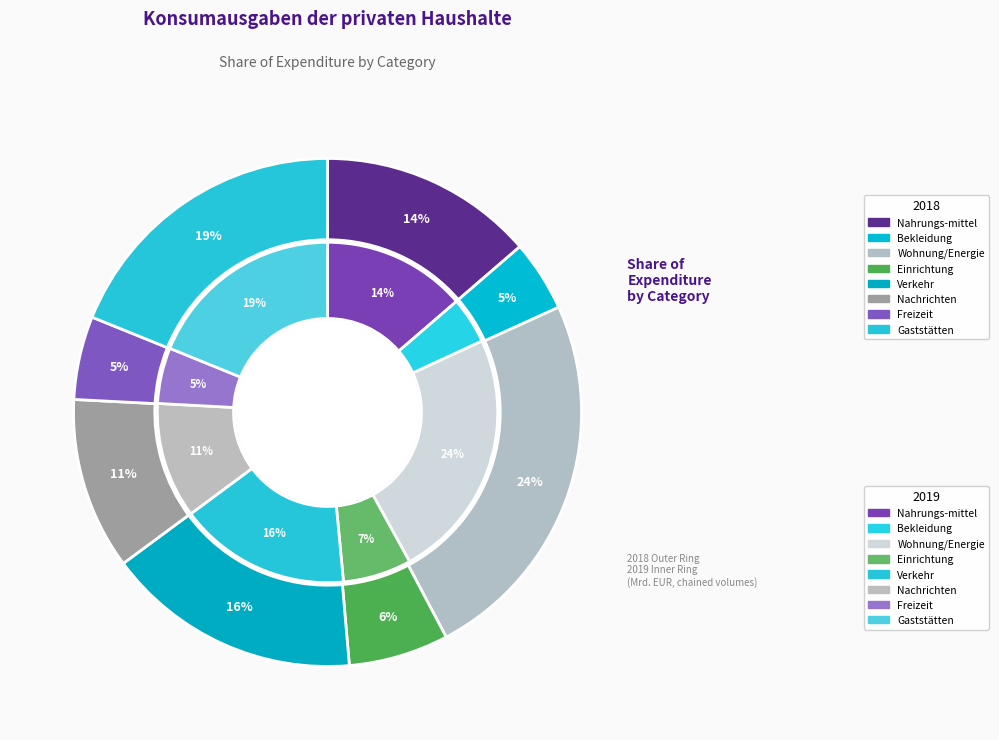

What is the smallest slice in the pie chart?

Bekleidung und Schuhe